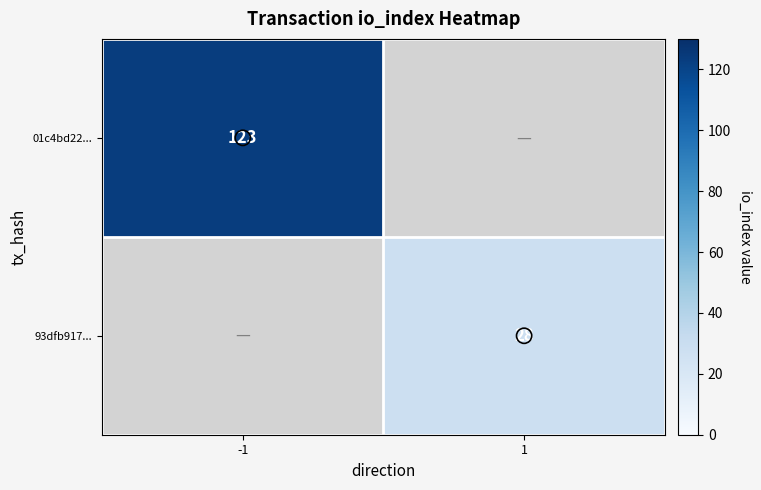

List the series in order of their peak value, lowest first.

01c4bd22..., 93dfb917...